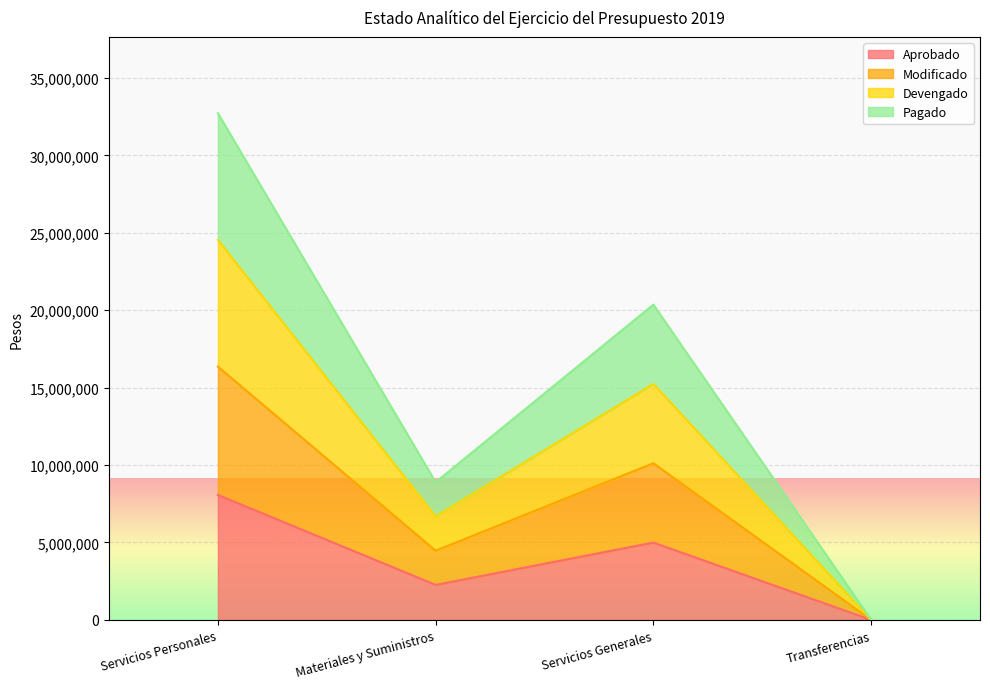

True or false: Modificado and Devengado cross at least once.

False